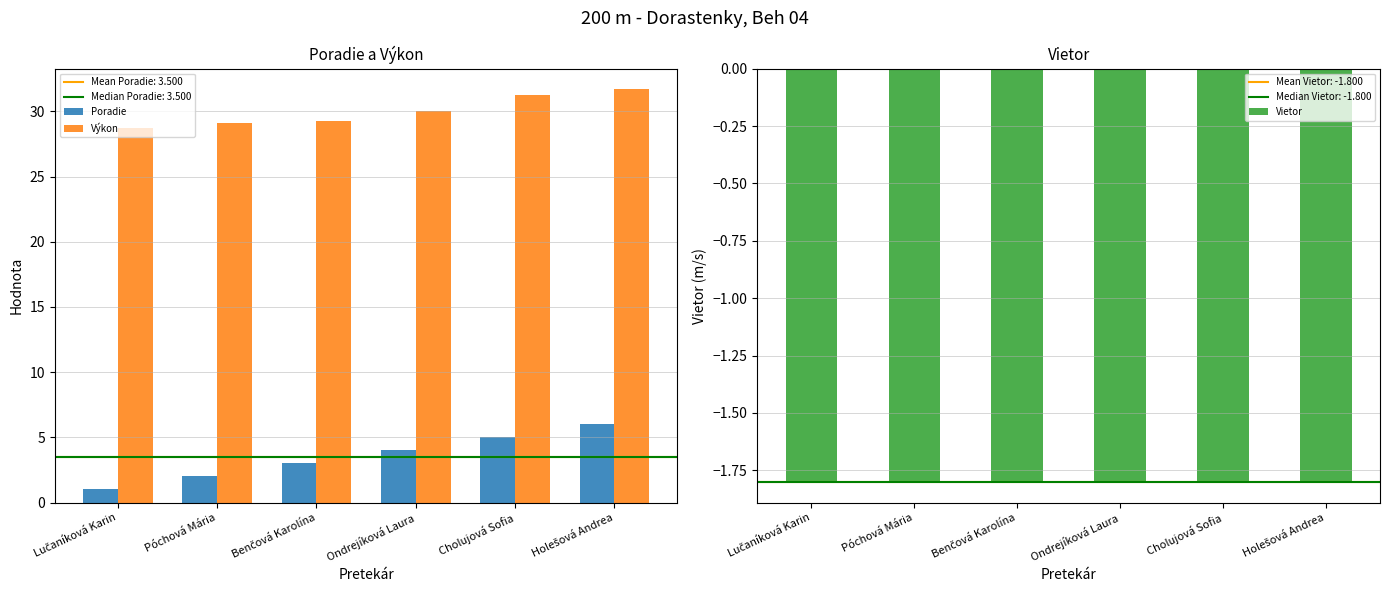

Reading right to left, what are all the values shown in this chart?

Poradie: 6.0	5.0	4.0	3.0	2.0	1.0
Výkon: 31.7	31.3	30.0	29.3	29.1	28.7
Vietor: -1.8	-1.8	-1.8	-1.8	-1.8	-1.8